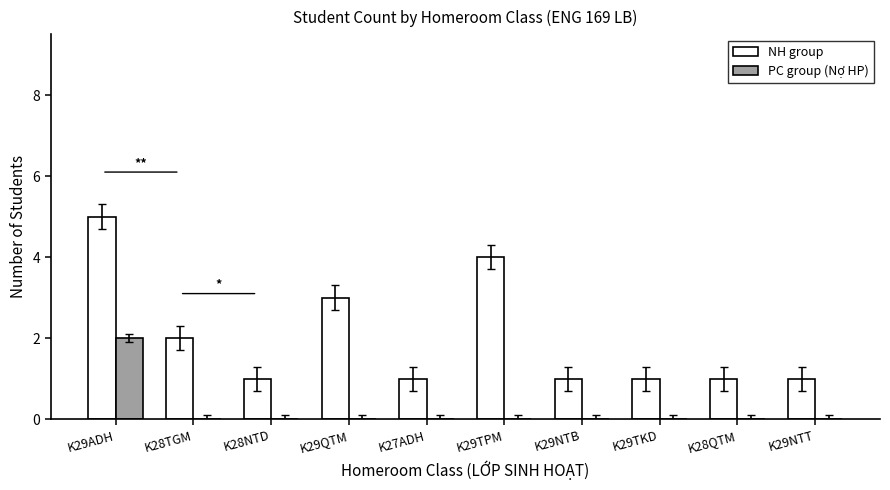

Count the number of data series in this chart.

2